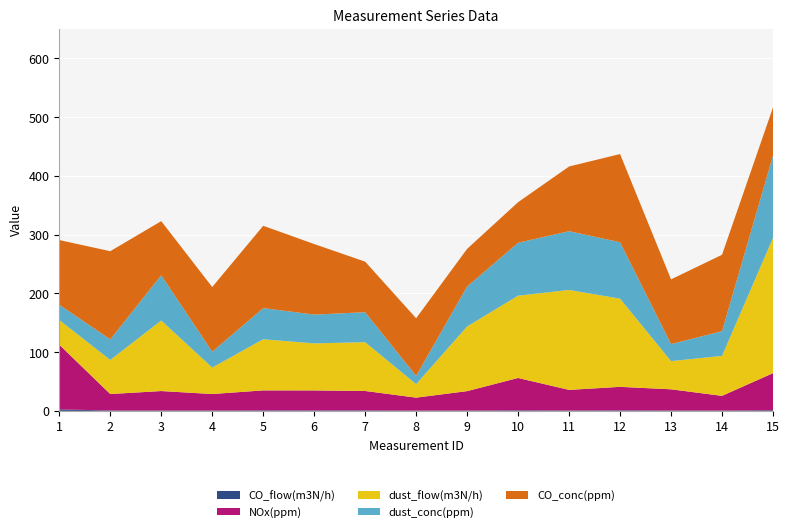

Reading left to right, transcribe all the data shown in this chart.

CO_flow(m3N/h): 2.6	0.7	0.8	0.7	0.9	0.8	0.9	0.6	0.6	1.0	0.7	0.9	0.7	0.6	1.2
NOx(ppm): 110.0	28.0	33.0	28.0	34.0	34.0	33.0	22.0	33.0	55.0	35.0	40.0	36.0	25.0	63.0
dust_flow(m3N/h): 42.0	58.0	120.0	45.0	87.0	80.0	83.0	23.0	110.0	140.0	170.0	150.0	48.0	68.0	230.0
dust_conc(ppm): 26.0	35.0	77.0	27.0	53.0	49.0	51.0	14.0	68.0	90.0	100.0	96.0	29.0	42.0	140.0
CO_conc(ppm): 110.0	150.0	92.0	110.0	140.0	120.0	86.0	98.0	64.0	69.0	110.0	150.0	110.0	130.0	82.0